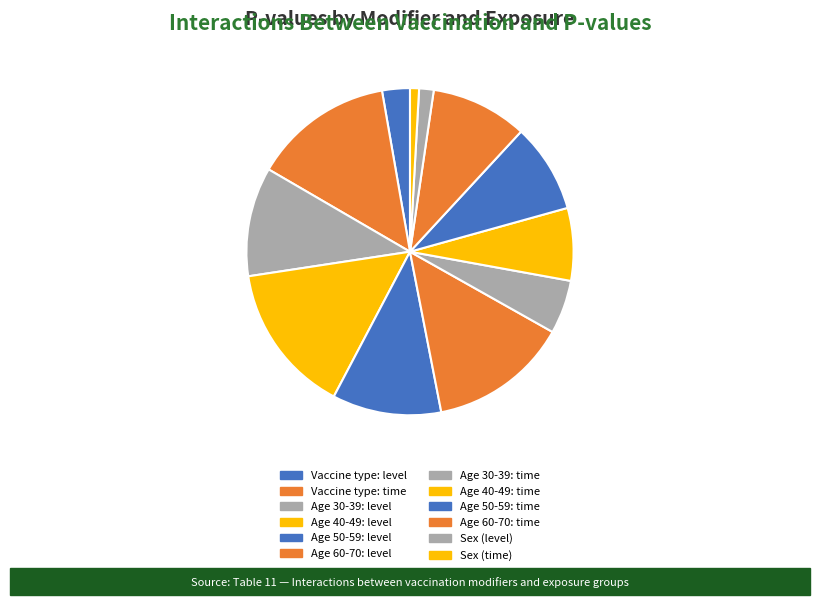

Which has a higher value, Age 50-59: time or Age 60-70: time?

Age 60-70: time